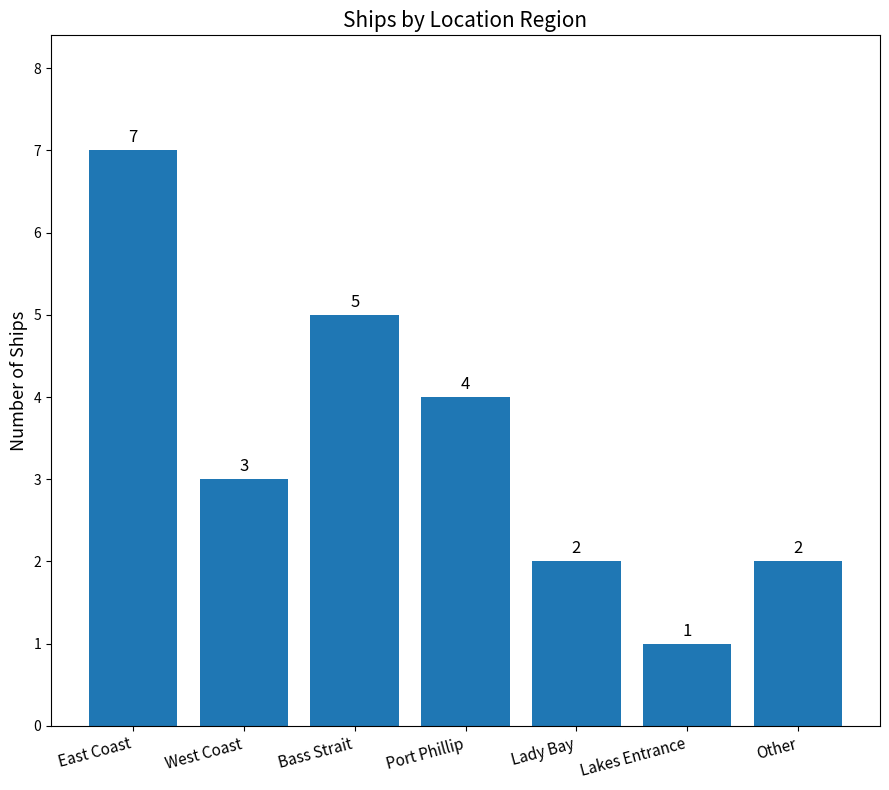

How many bars are there in total?

7